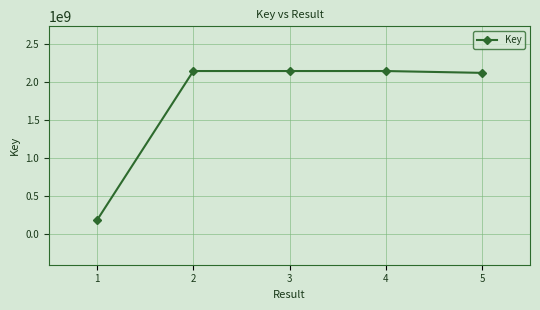

How many values are below 2142244888?

2